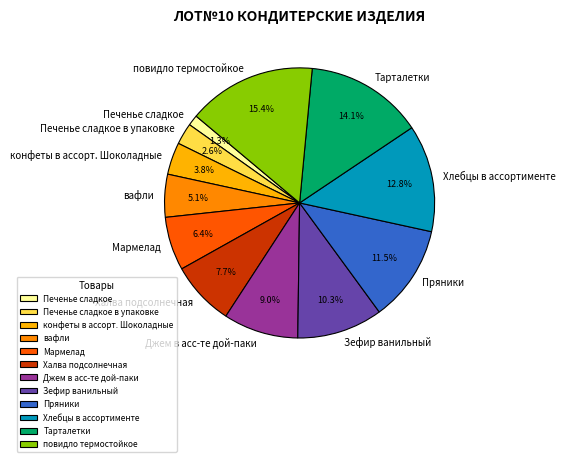

What portion of the pie excludes Тарталетки?

85.9%